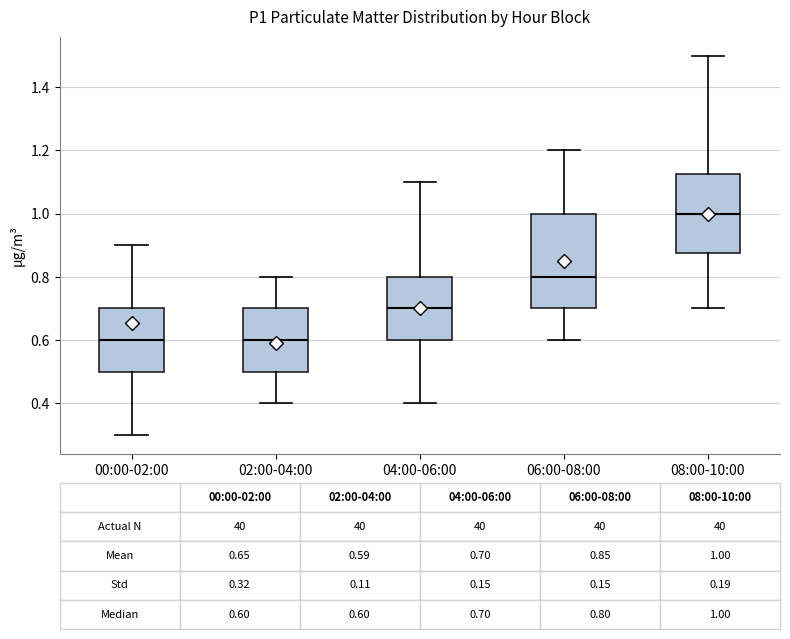

Which box has the highest median line?

08:00-10:00